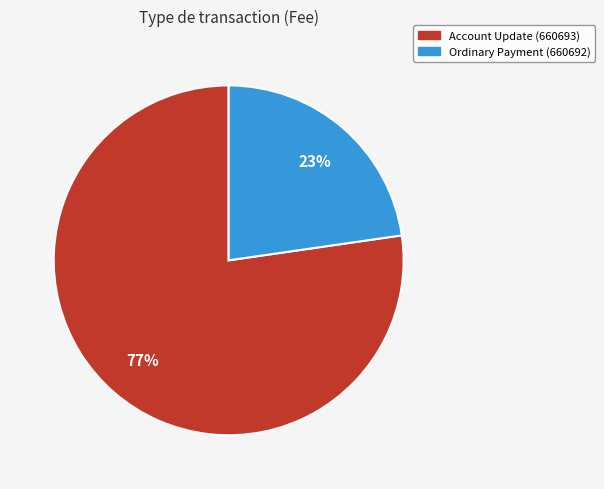

The Account Update (660693) slice represents 92% of the pie. True or false?

False